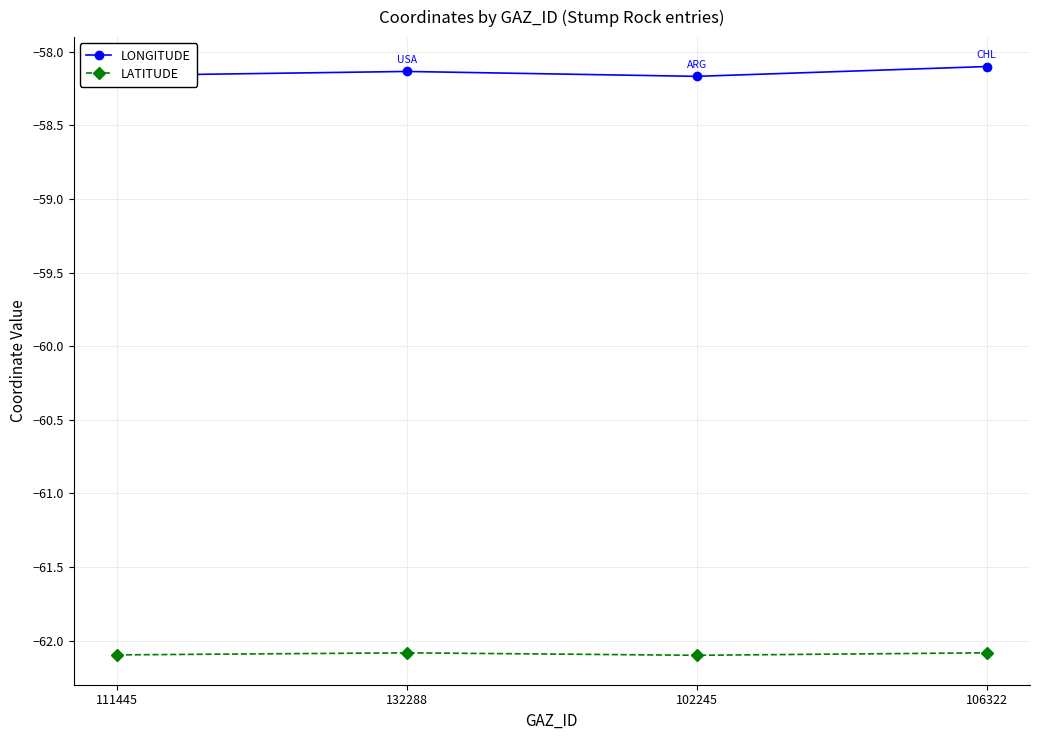

True or false: LATITUDE has more than 2 points higher than both neighbors.

False